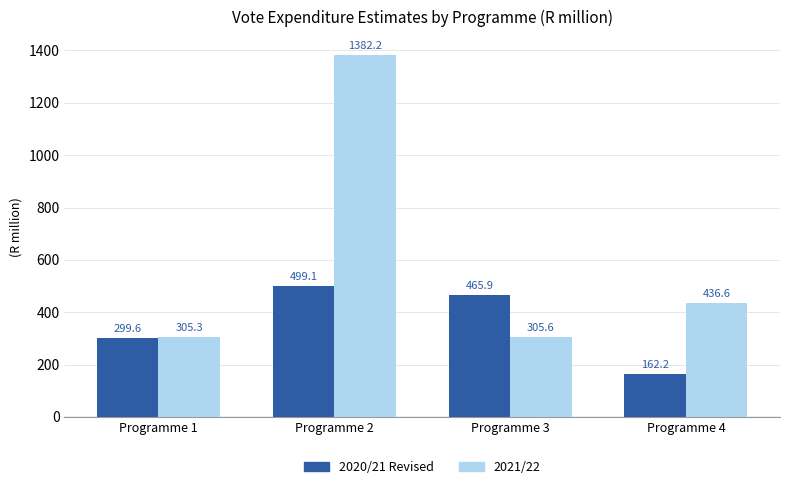

Is the value of 2021/22 at Programme 1 greater than the value of 2020/21 Revised at Programme 1?

Yes